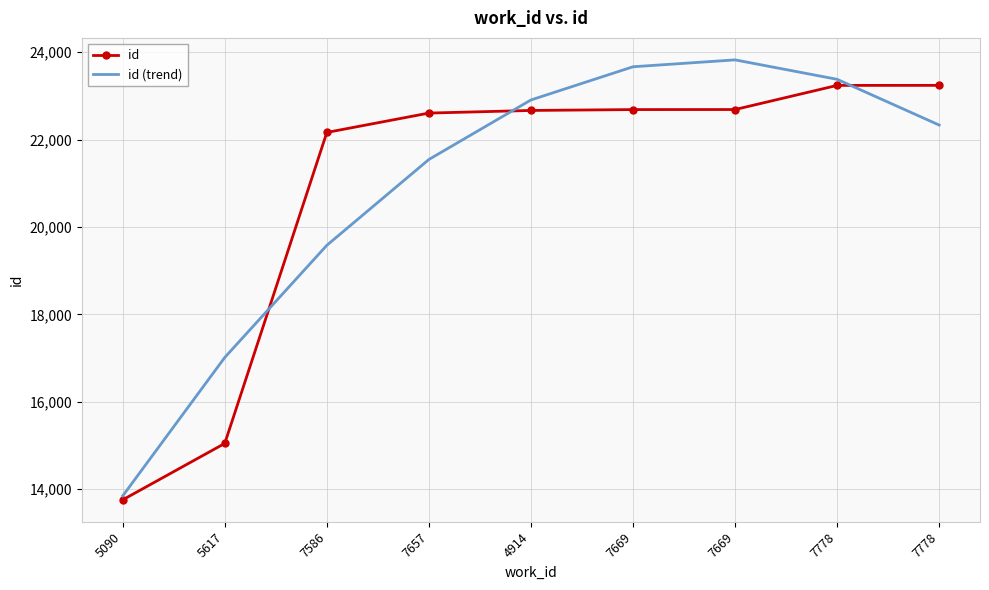

Which series has the largest total across all categories?

id